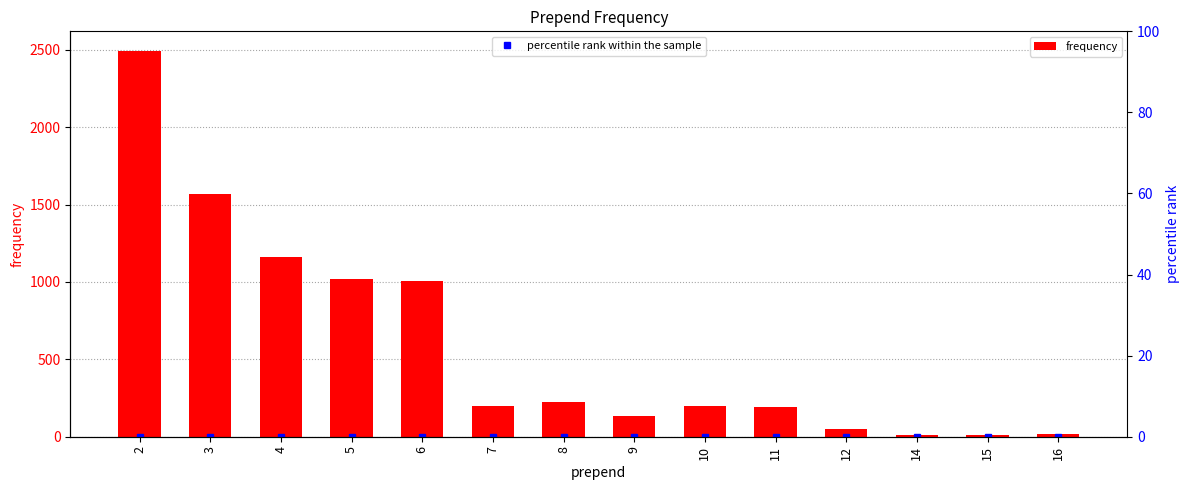

Which series has the largest total across all categories?

frequency